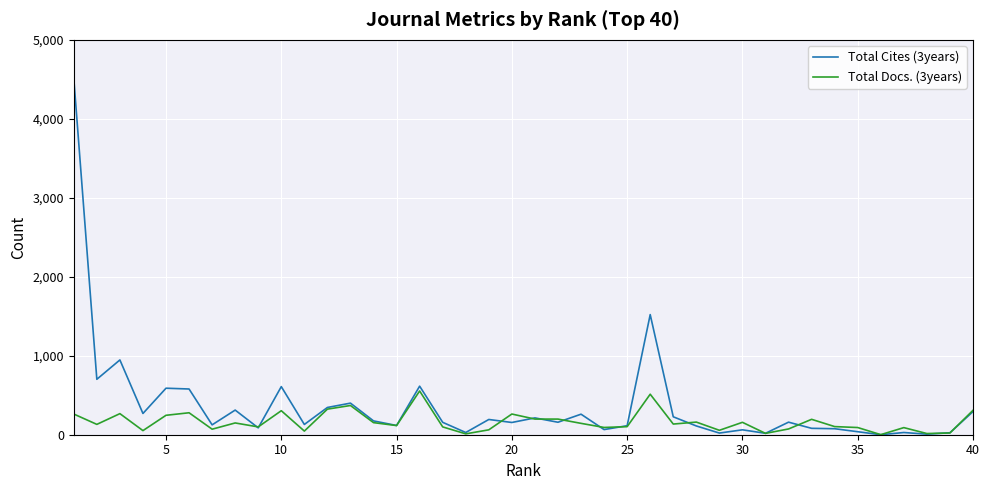

List the series in order of their peak value, lowest first.

Total Docs. (3years), Total Cites (3years)